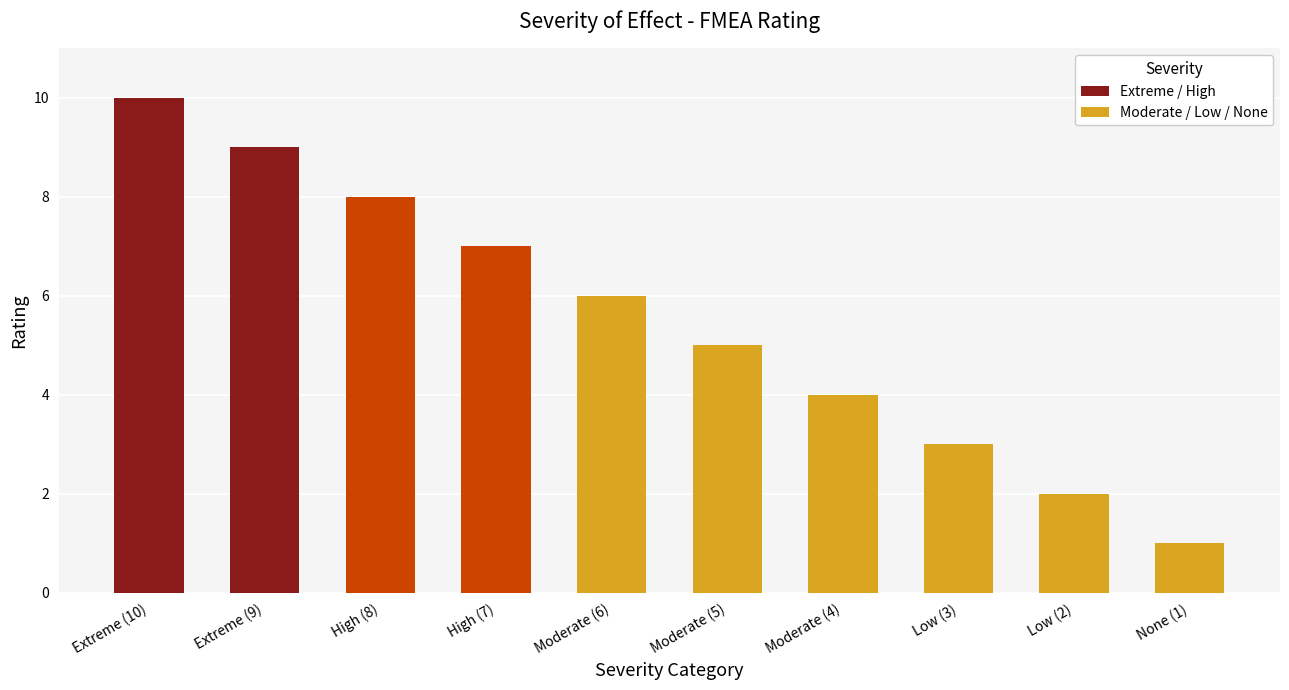

Reading left to right, list all the values displayed in this chart.

10	9	8	7	6	5	4	3	2	1